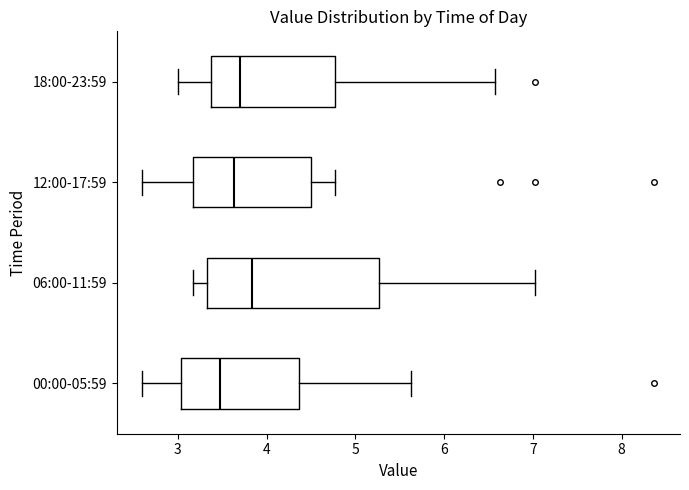

Where is the right edge of the box for 06:00-11:59 on the x-axis? The values are not printed on the chart, so give them approximately, as read against the axis.

5.3